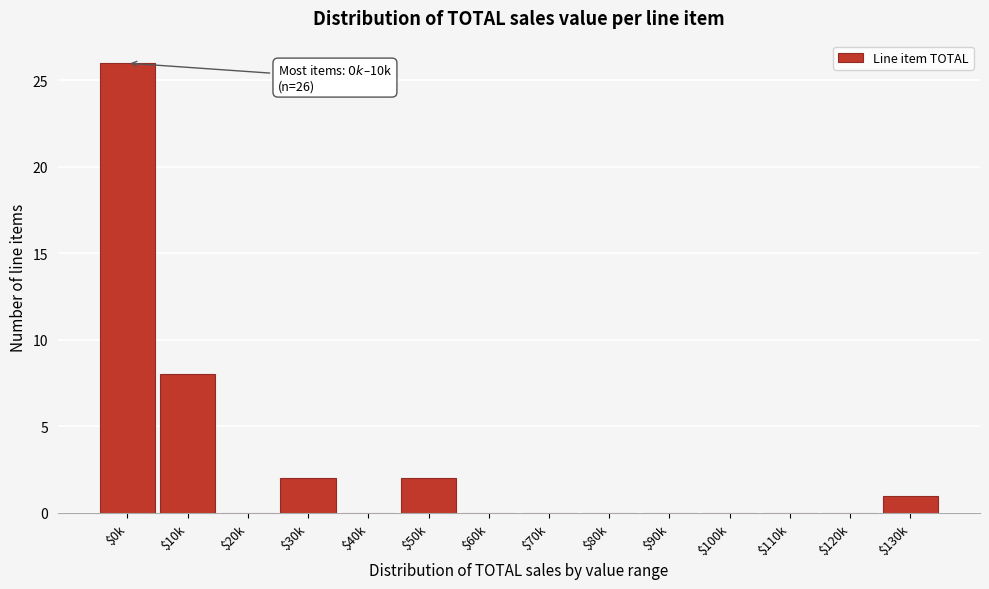

Where is the data nearest to the value 13?

$10k